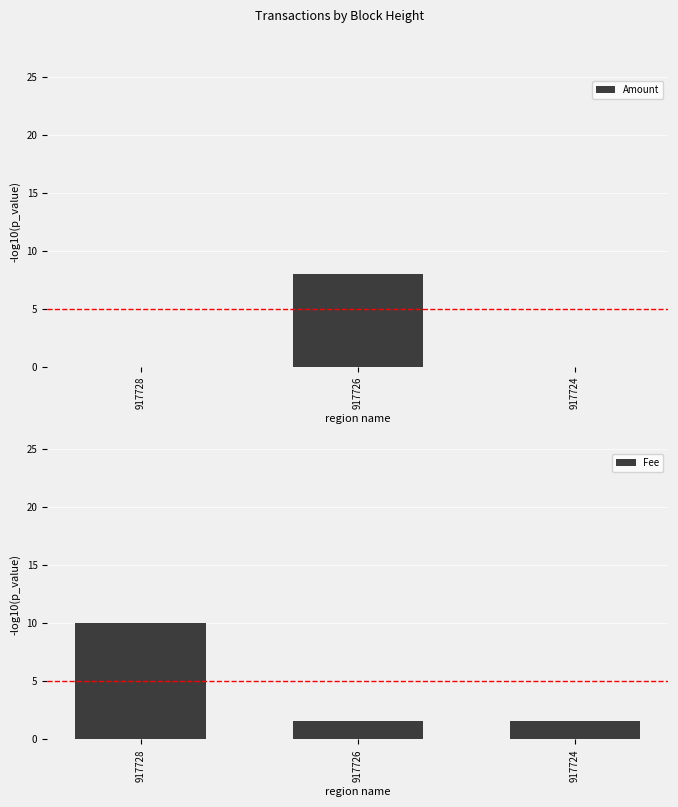

Which series has the largest total across all categories?

Fee